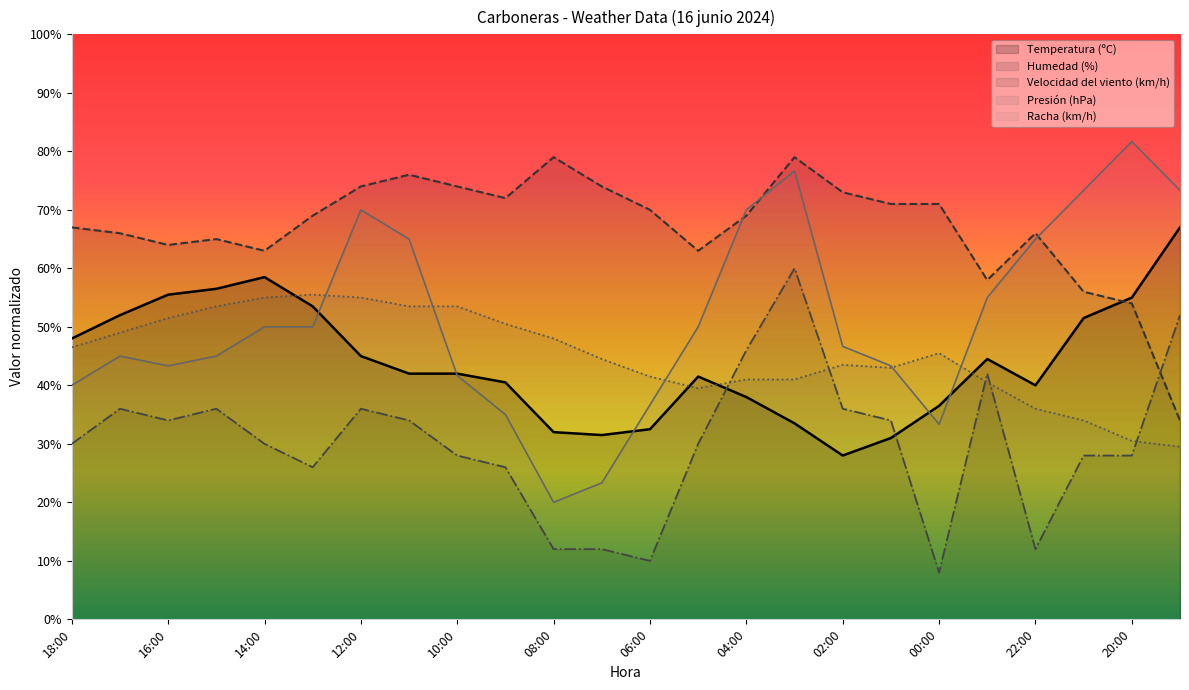

What is the maximum value shown in the chart?

81.7